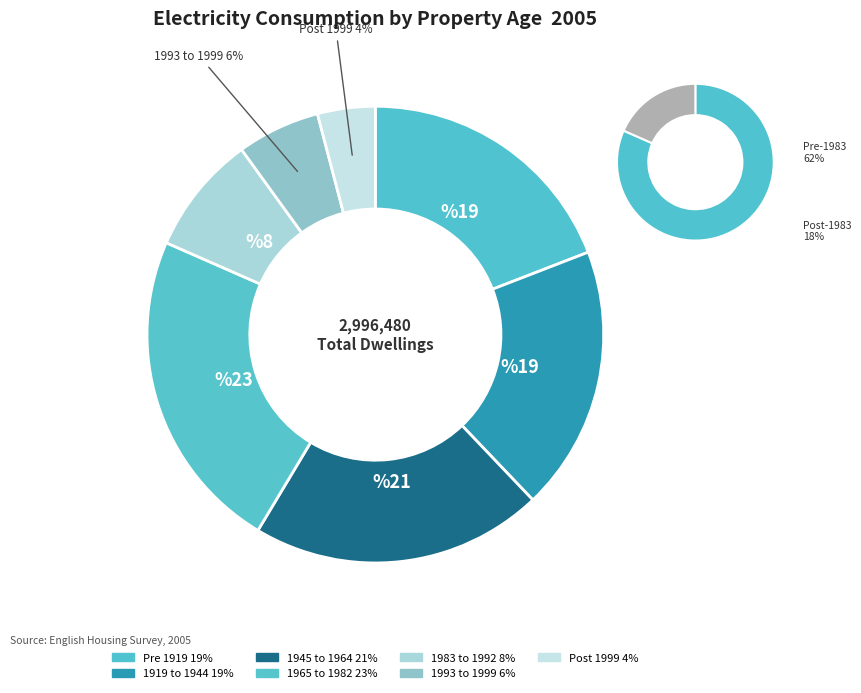

To the nearest percent, what portion does Pre 1919 represent?

19%